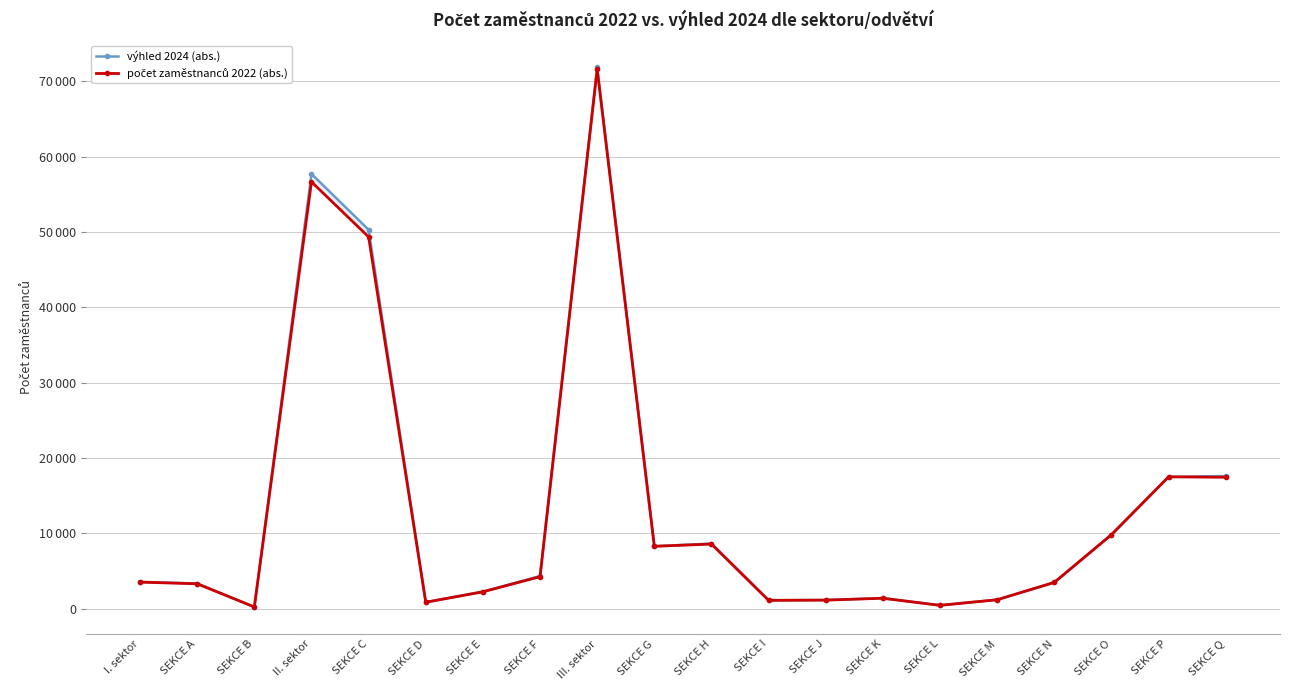

In výhled 2024 (abs.), how many points are lower than both neighbors (excluding endpoints)?

5